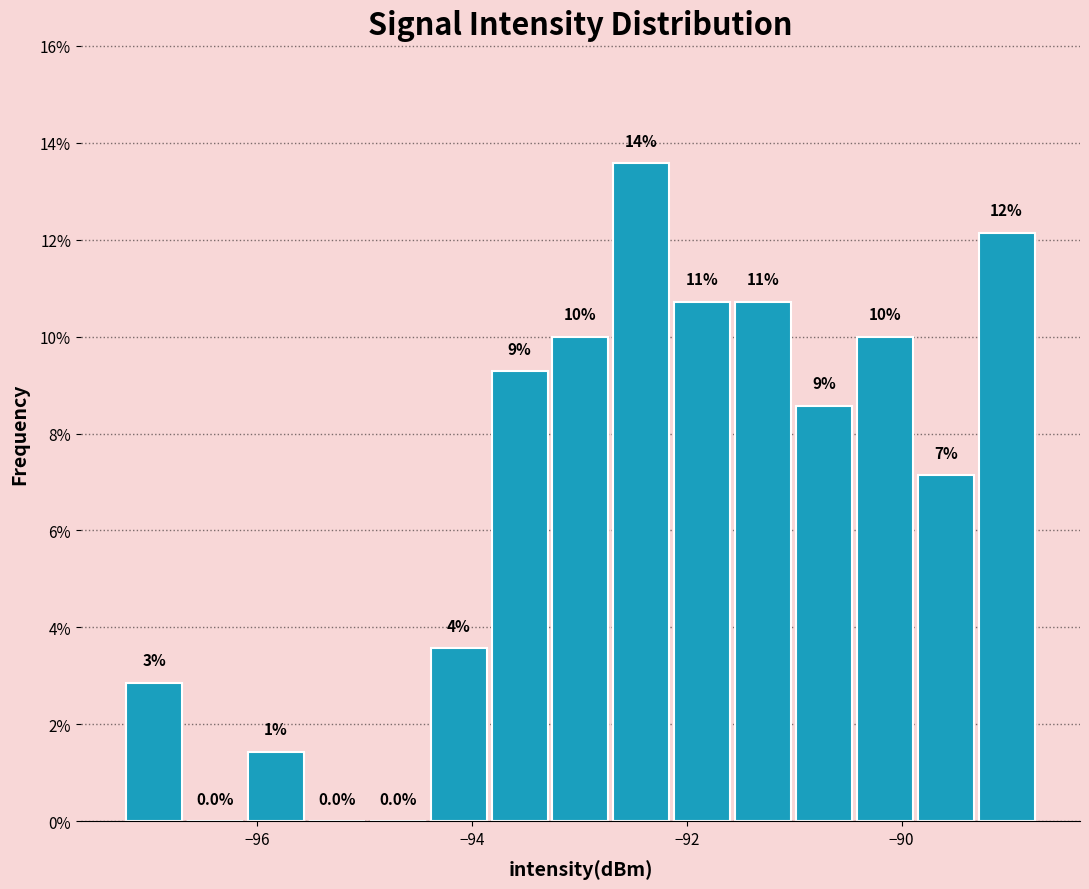

Read against the x-axis, roughly where is the centre of the tallest bar?

-92.4